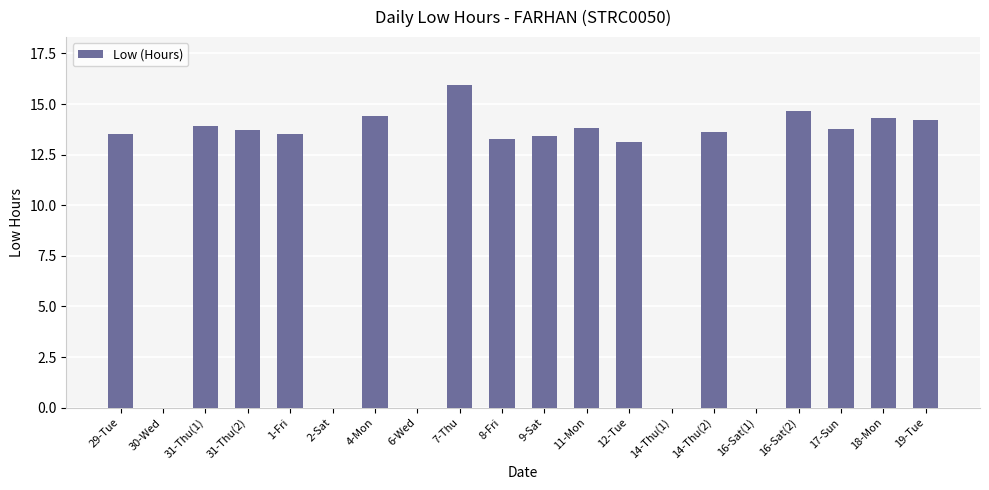

Which label corresponds to the largest value in the chart?

7-Thu